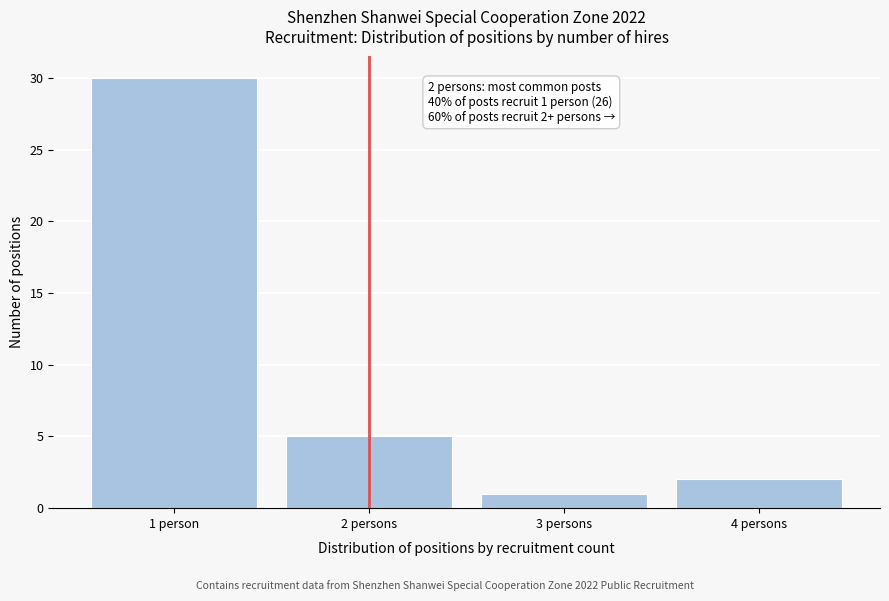

Reading left to right, transcribe all the data shown in this chart.

30	5	1	2